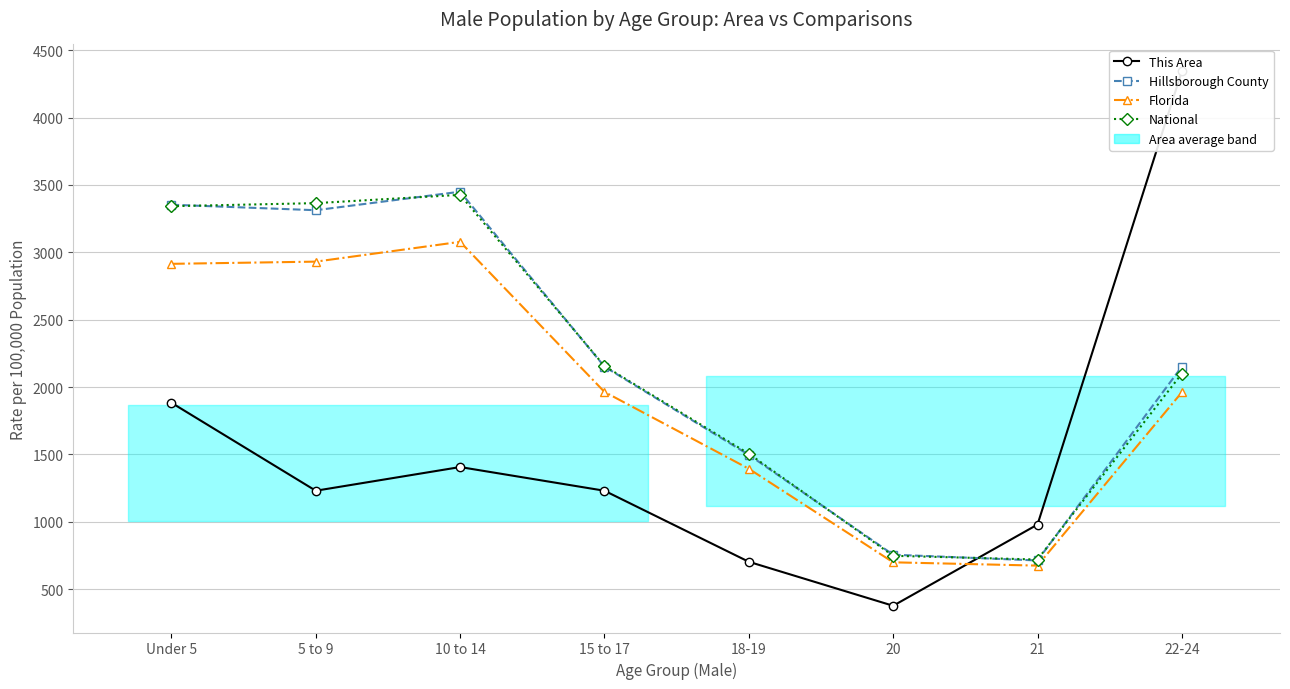

What is the average value of the Florida series?

1952.0